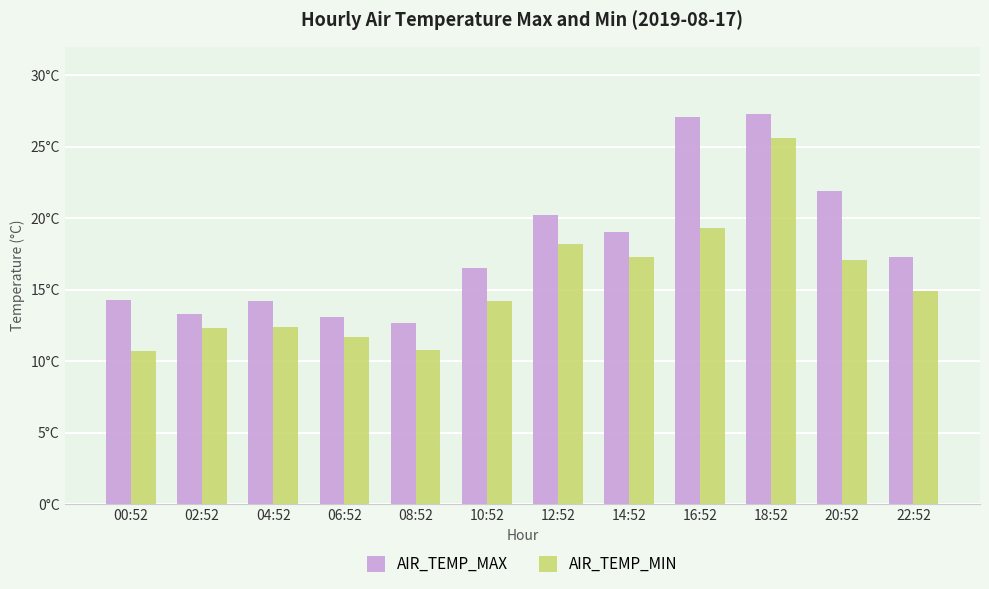

Which has a higher value, 20:52 or 16:52?

16:52